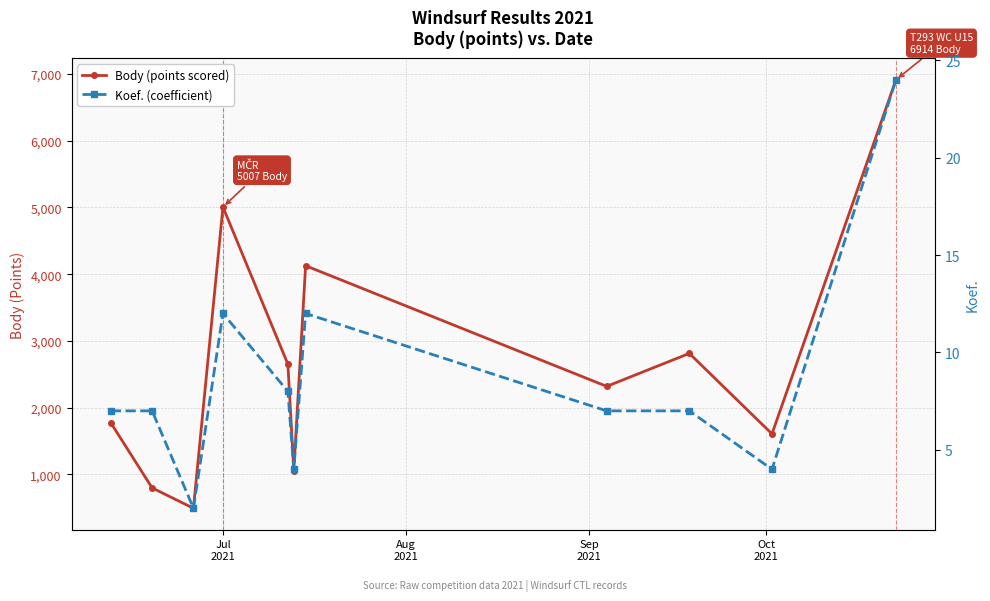

What is the maximum value shown in the chart?

6914